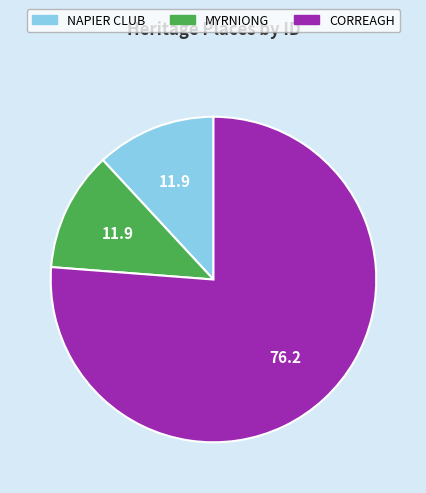

Does MYRNIONG represent more than half of the total?

No